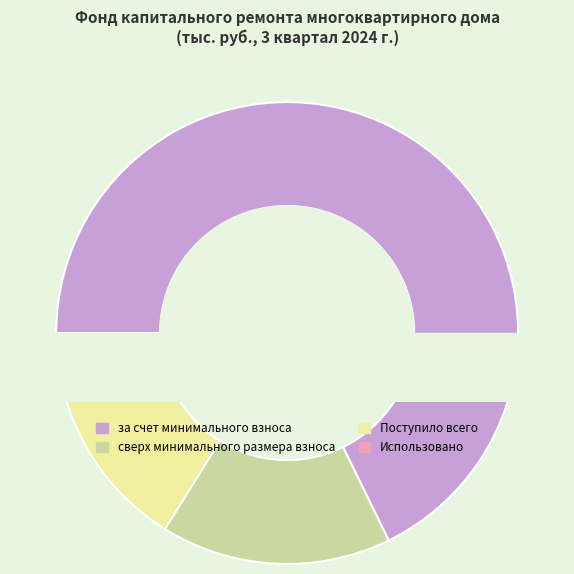

True or false: Поступило всего accounts for 16% of the total.

True